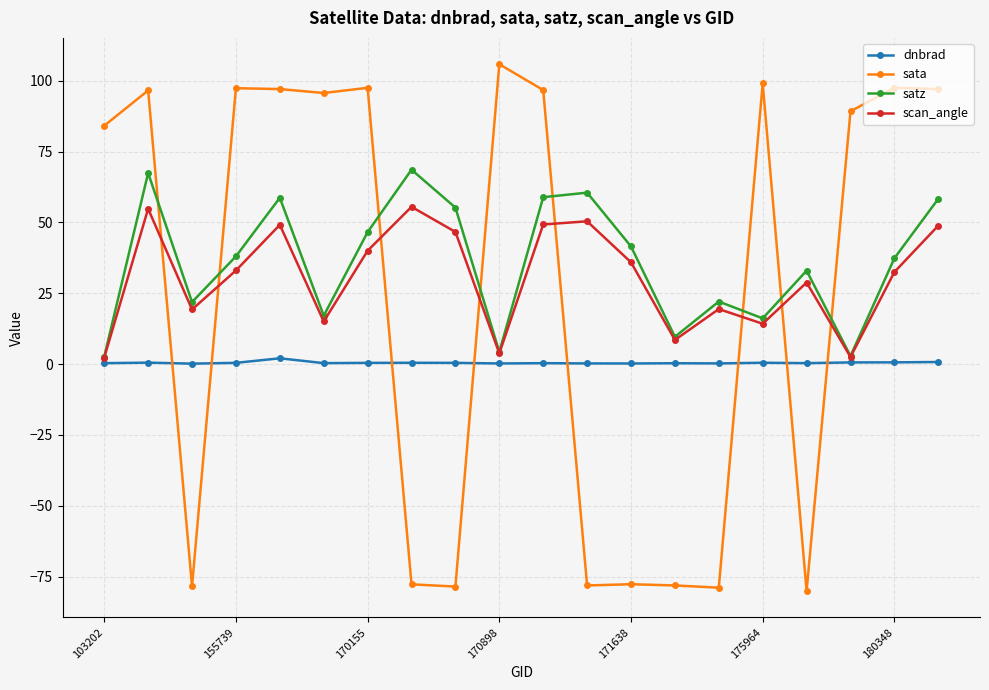

Rank the series by their maximum value, from highest to lowest.

sata, satz, scan_angle, dnbrad